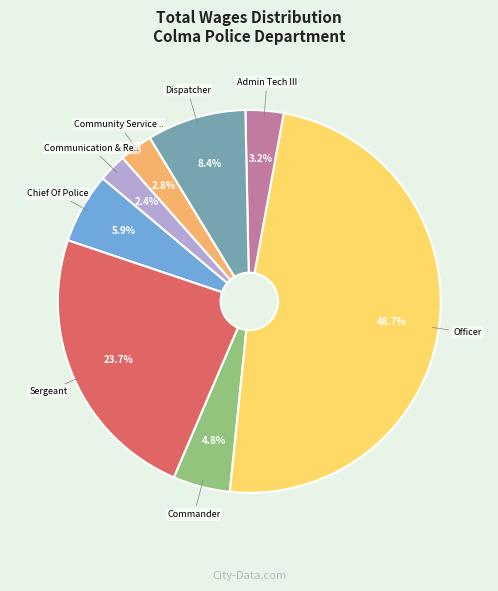

Is there any slice that represents more than half of the pie?

No